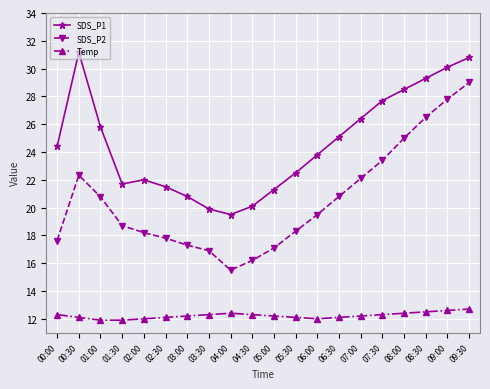

How many interior local peaks does the SDS_P1 series have?

2